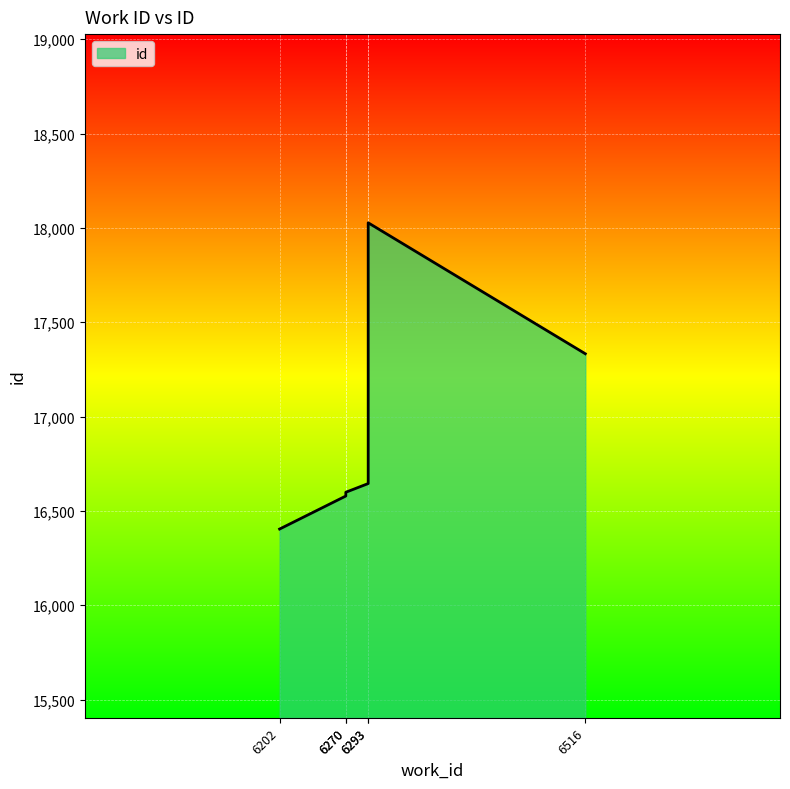

Is it true that the value at 6293 is 16645?

True